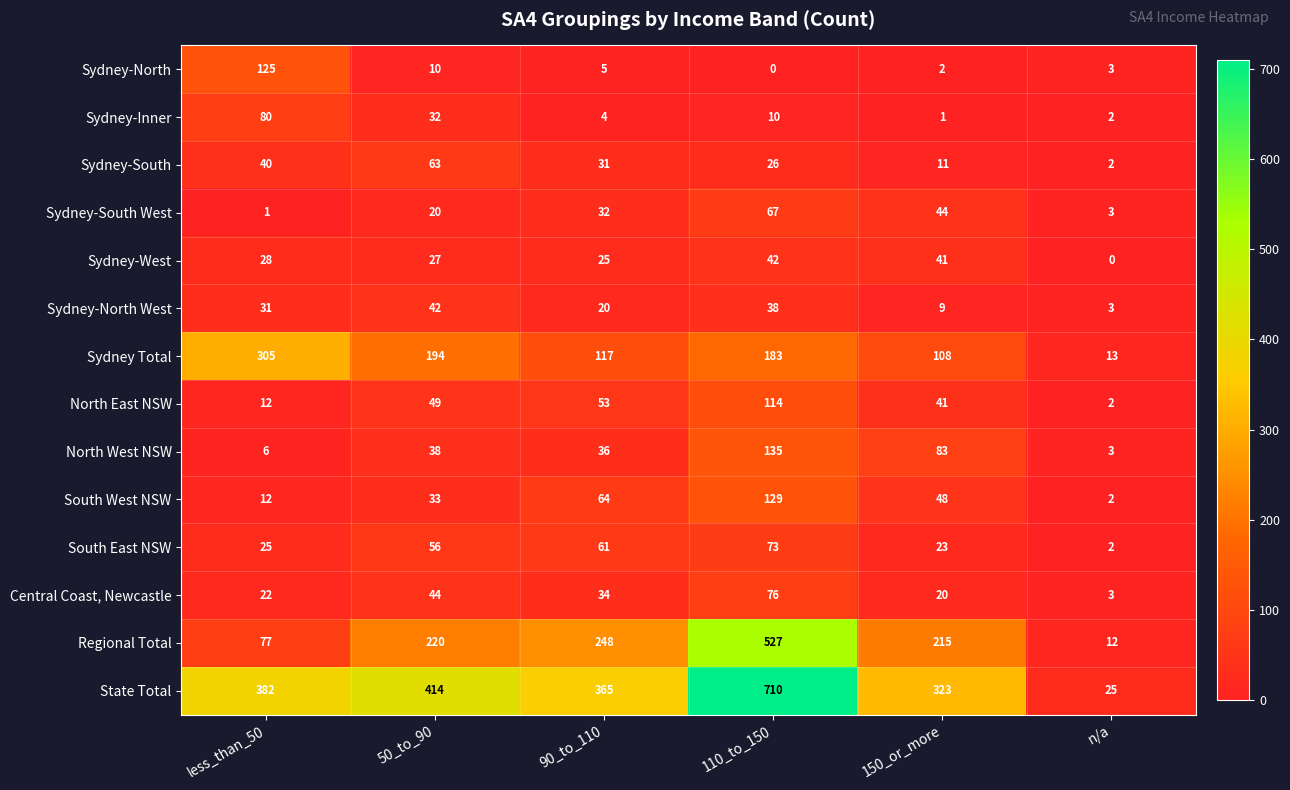

Which series changed the most between 90_to_110 and 110_to_150?

State Total